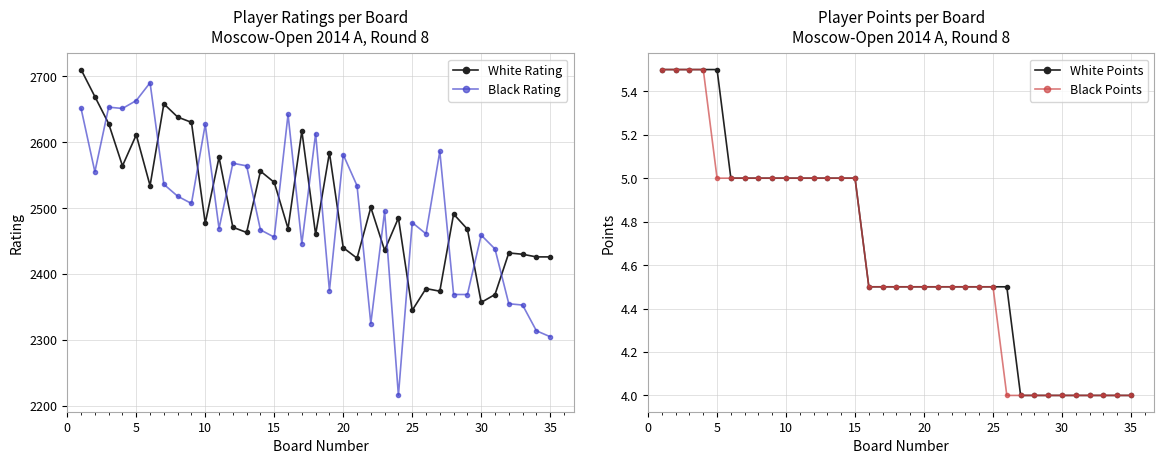

What is the maximum value for White Points?

5.5